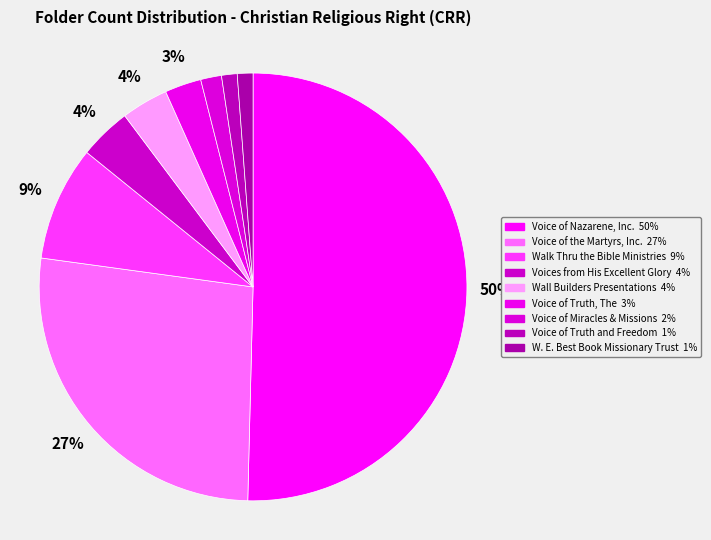

To the nearest percent, what is the average slice percentage?

11%